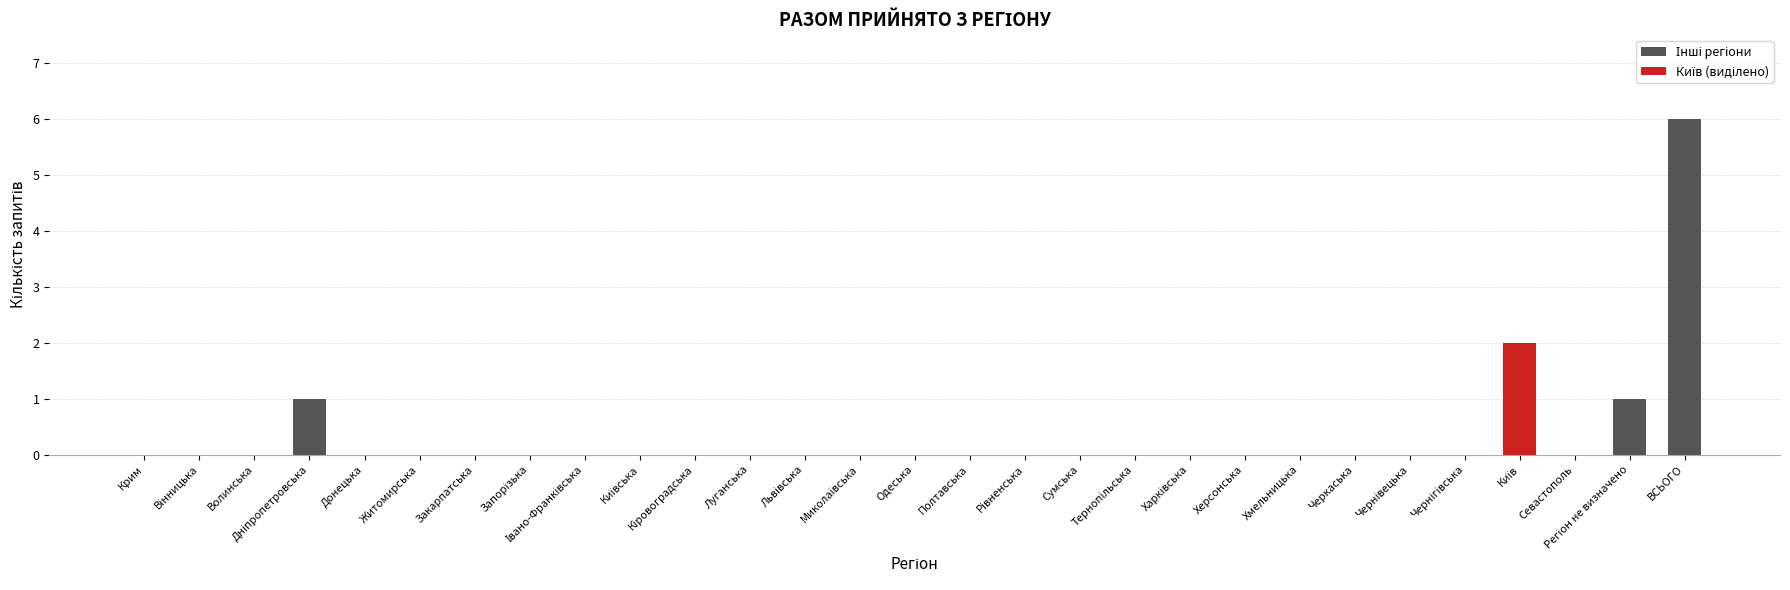

How many values are between 0 and 1?

27